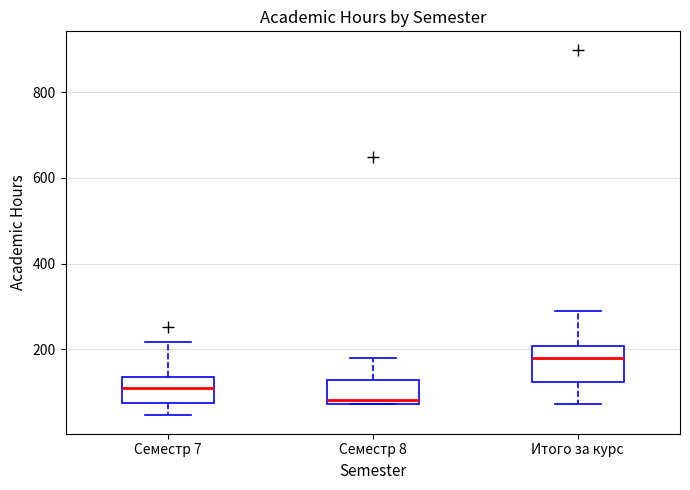

Which box's median line is the lowest?

Семестр 8